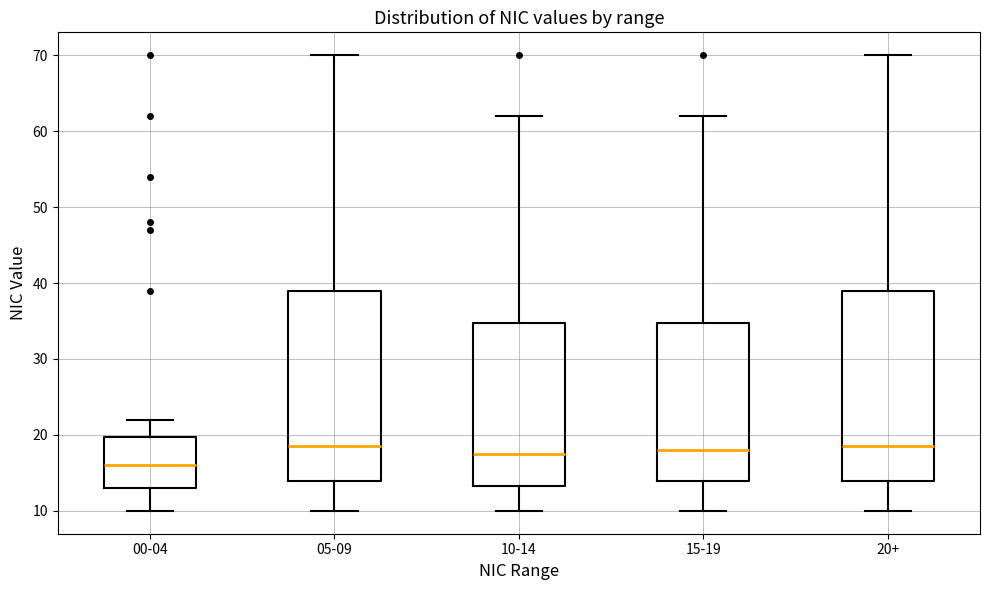

Reading left to right, read every box against the y-axis: the position of its median line, the range the box covers, and the ends of its whiskers. The values are not printed on the chart, so give them approximately, as read against the axis.

00-04: median 16, box 13 to 20, whiskers 10 to 22
05-09: median 19, box 14 to 39, whiskers 10 to 70
10-14: median 18, box 13 to 35, whiskers 10 to 62
15-19: median 18, box 14 to 35, whiskers 10 to 62
20+: median 19, box 14 to 39, whiskers 10 to 70